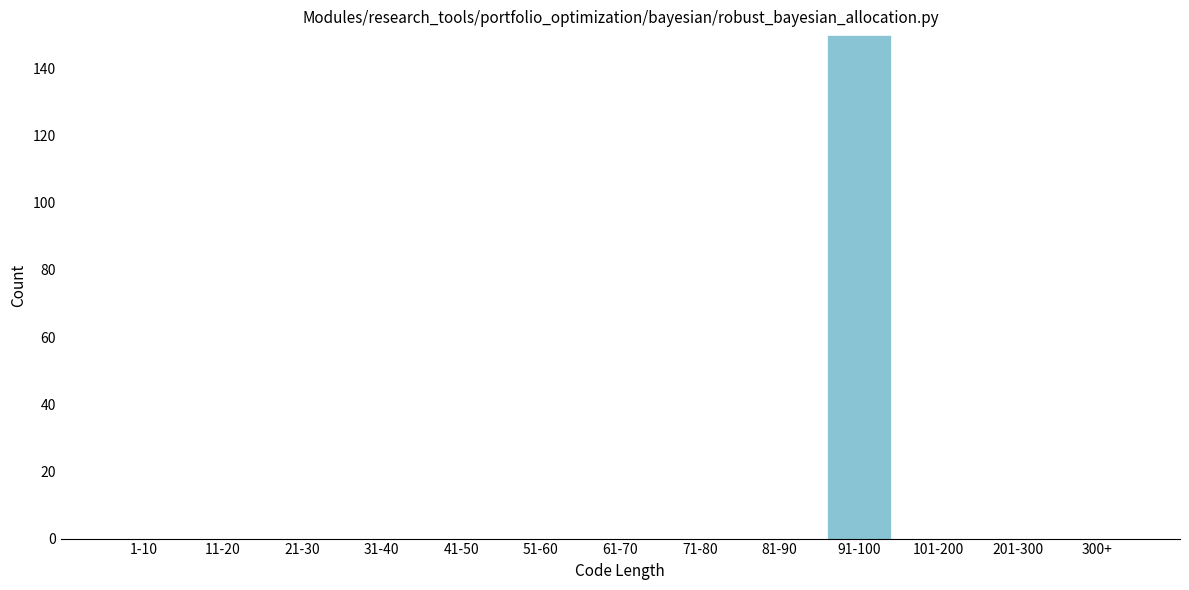

Reading left to right, list all the values displayed in this chart.

1-10=0	11-20=0	21-30=0	31-40=0	41-50=0	51-60=0	61-70=0	71-80=0	81-90=0	91-100=150	101-200=0	201-300=0	300+=0